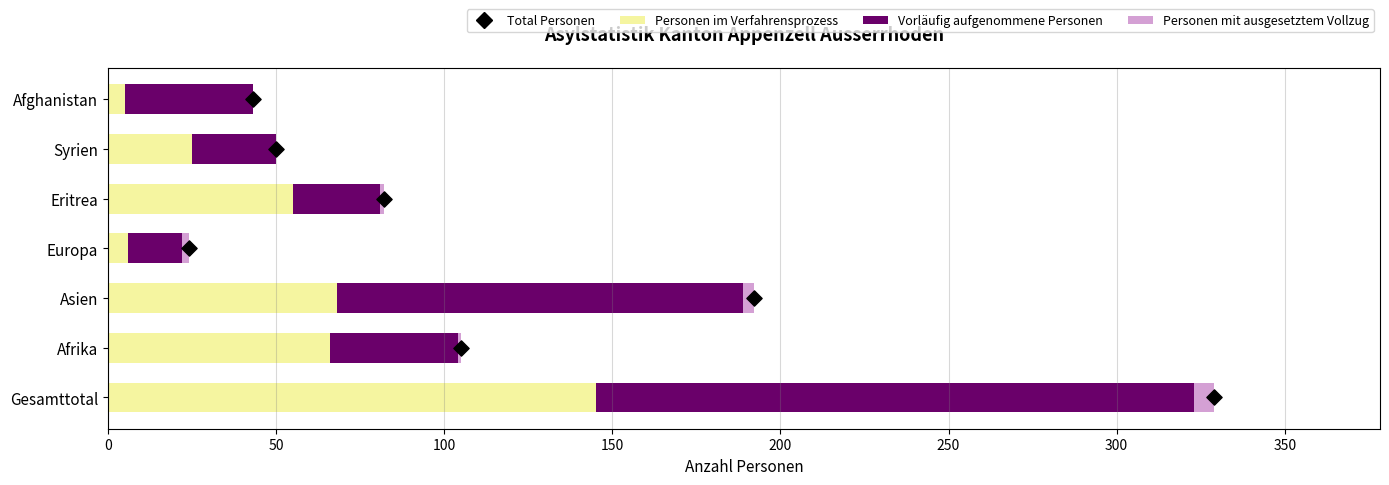

What are all the series names shown in the legend?

Personen im Verfahrensprozess, Vorläufig aufgenommene Personen, Personen mit ausgesetztem Vollzug, Total Personen